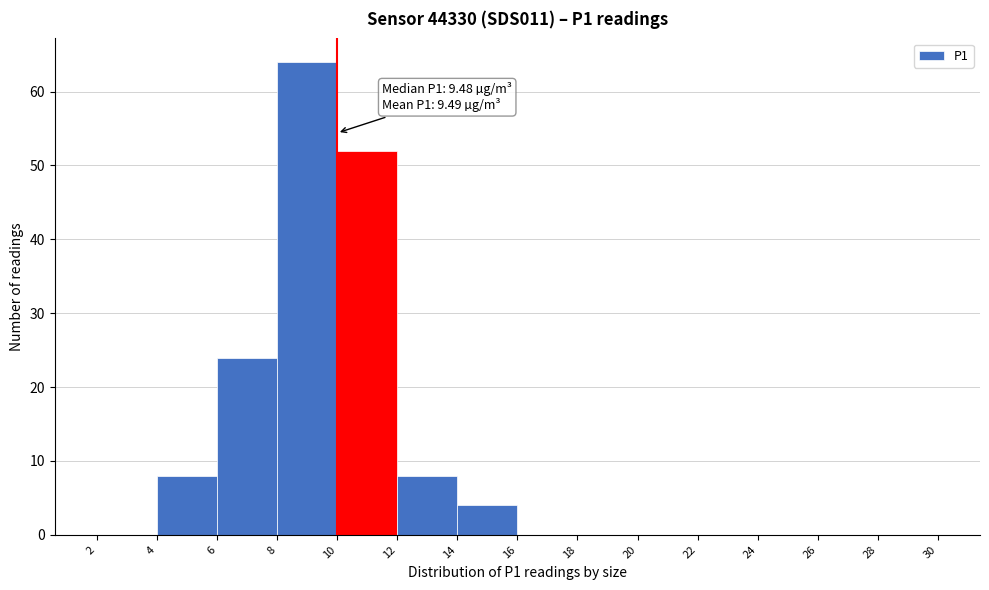

Over which range of the x-axis is the bar tallest?

8 to 10